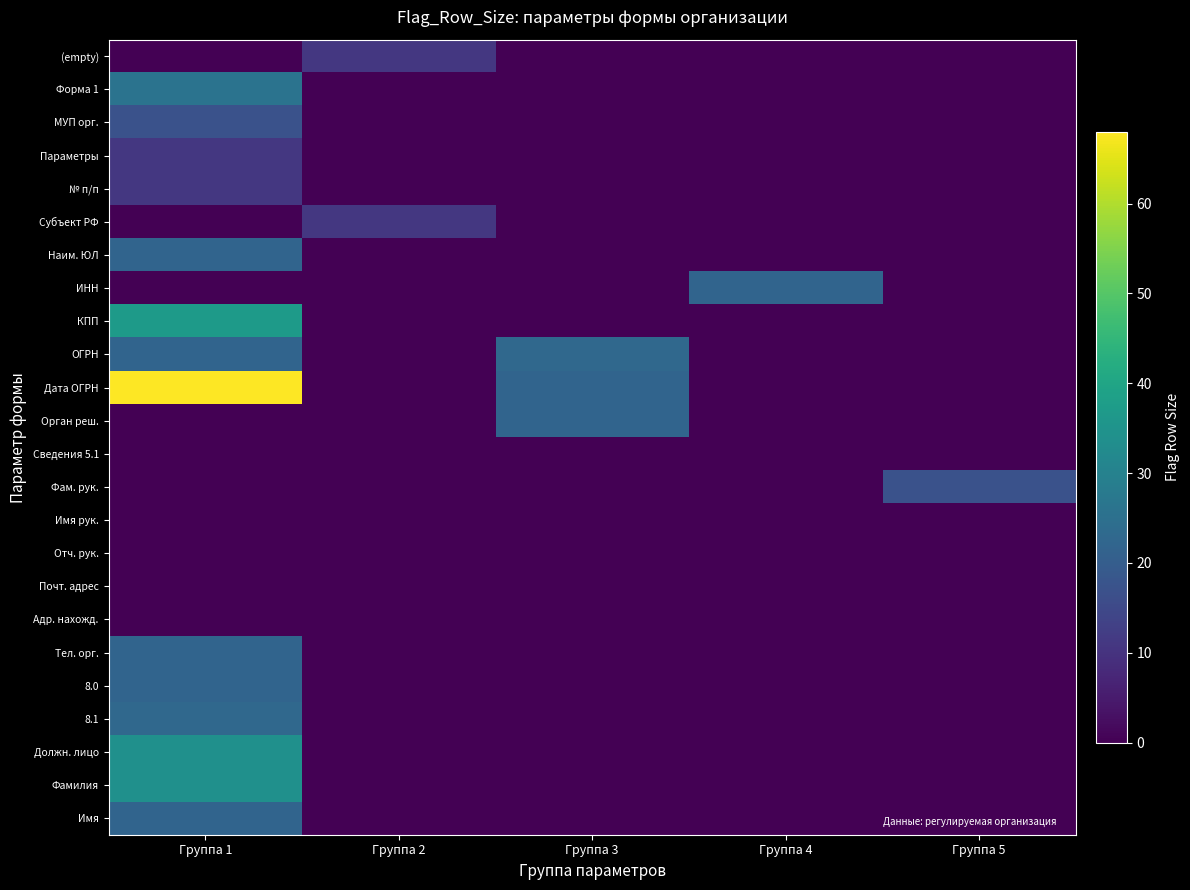

Rank the series at Группа 3 from highest to lowest value.

ОГРН, Дата ОГРН, Орган реш., (empty), Форма 1, МУП орг., Параметры, № п/п, Субъект РФ, Наим. ЮЛ, ИНН, КПП, Сведения 5.1, Фам. рук., Имя рук., Отч. рук., Почт. адрес, Адр. нахожд., Тел. орг., 8.0, 8.1, Должн. лицо, Фамилия, Имя